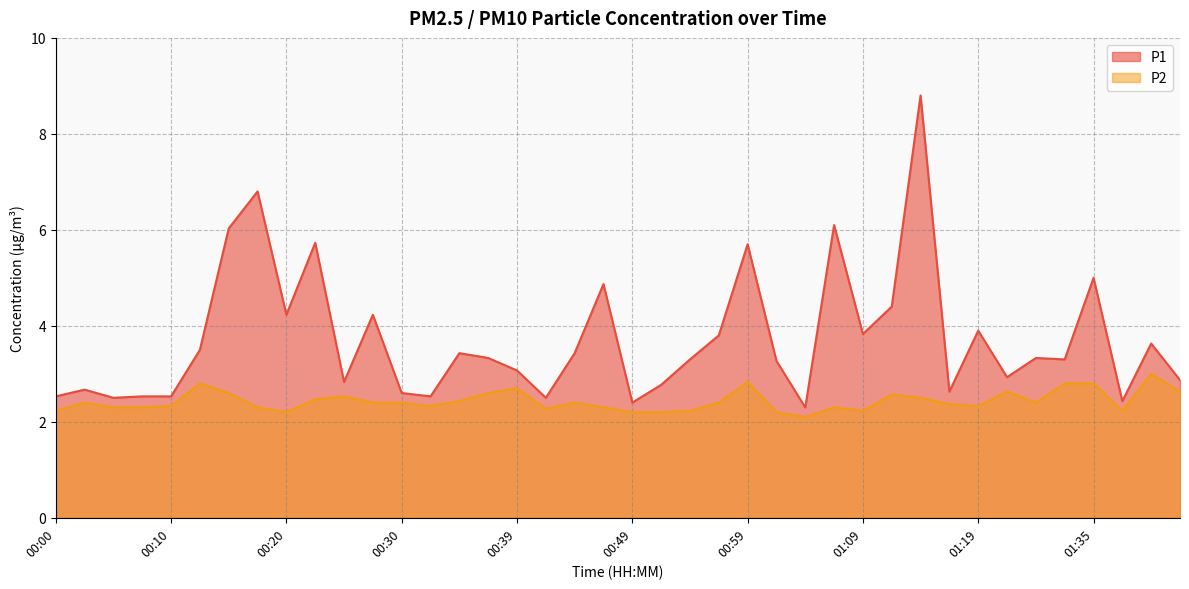

Reading right to left, extract all data points from this chart.

P1: 2.9	3.6	2.4	5.0	3.3	3.3	2.9	3.9	2.6	8.8	4.4	3.8	6.1	2.3	3.3	5.7	3.8	3.3	2.8	2.4	4.9	3.4	2.5	3.1	3.3	3.4	2.5	2.6	4.2	2.8	5.7	4.2	6.8	6.0	3.5	2.5	2.5	2.5	2.7	2.5
P2: 2.6	3.0	2.2	2.8	2.8	2.4	2.6	2.3	2.4	2.5	2.6	2.2	2.3	2.1	2.2	2.8	2.4	2.2	2.2	2.2	2.3	2.4	2.3	2.7	2.6	2.4	2.3	2.4	2.4	2.5	2.5	2.2	2.3	2.6	2.8	2.3	2.3	2.3	2.4	2.2